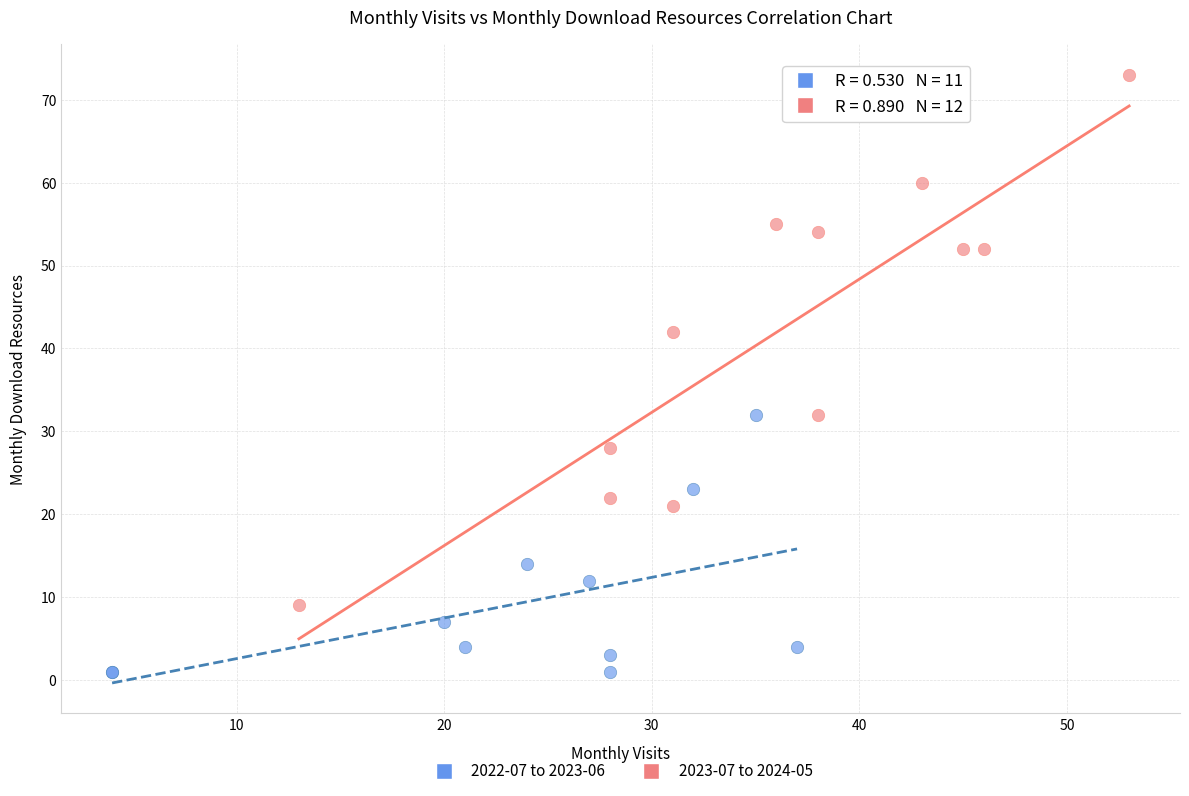

Which series reaches the maximum Y coordinate?

2023-07 to 2024-05